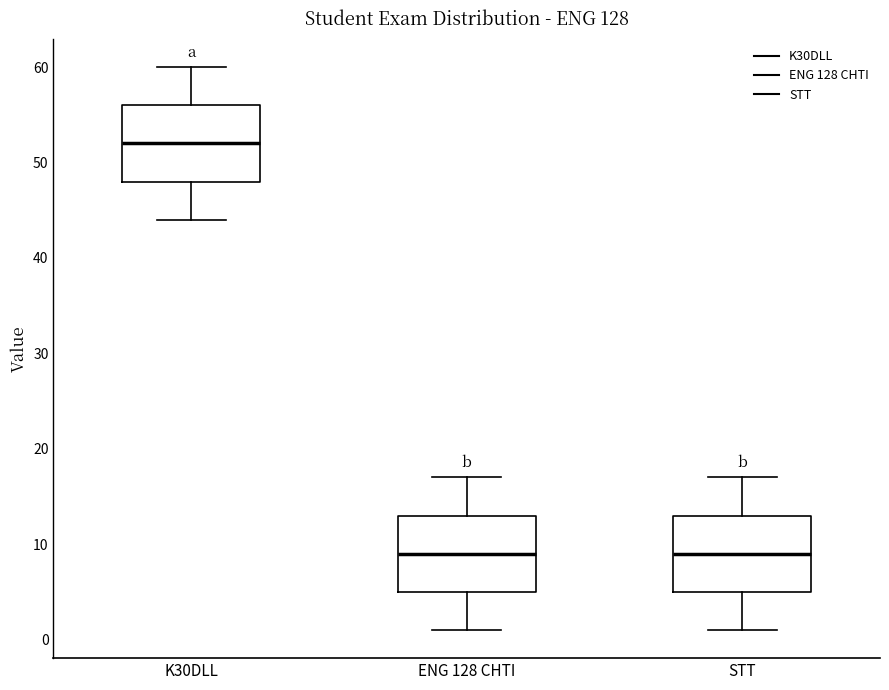

Which box has the highest median line?

K30DLL